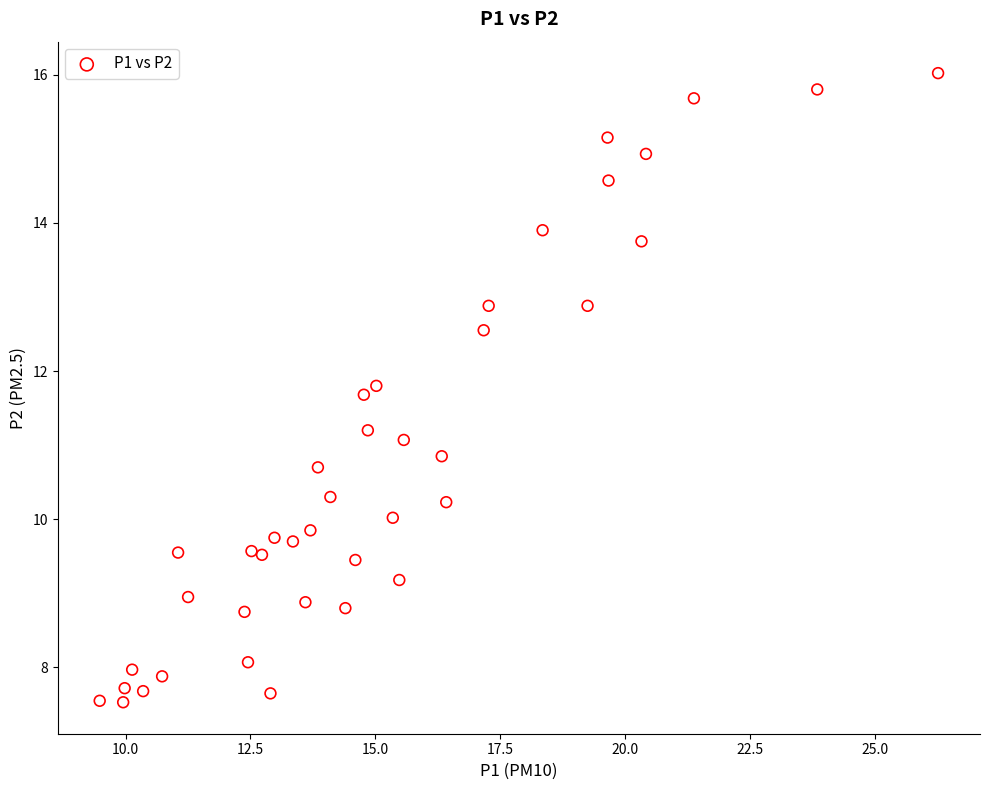

What is the range of Y values (max minus min)?

8.5